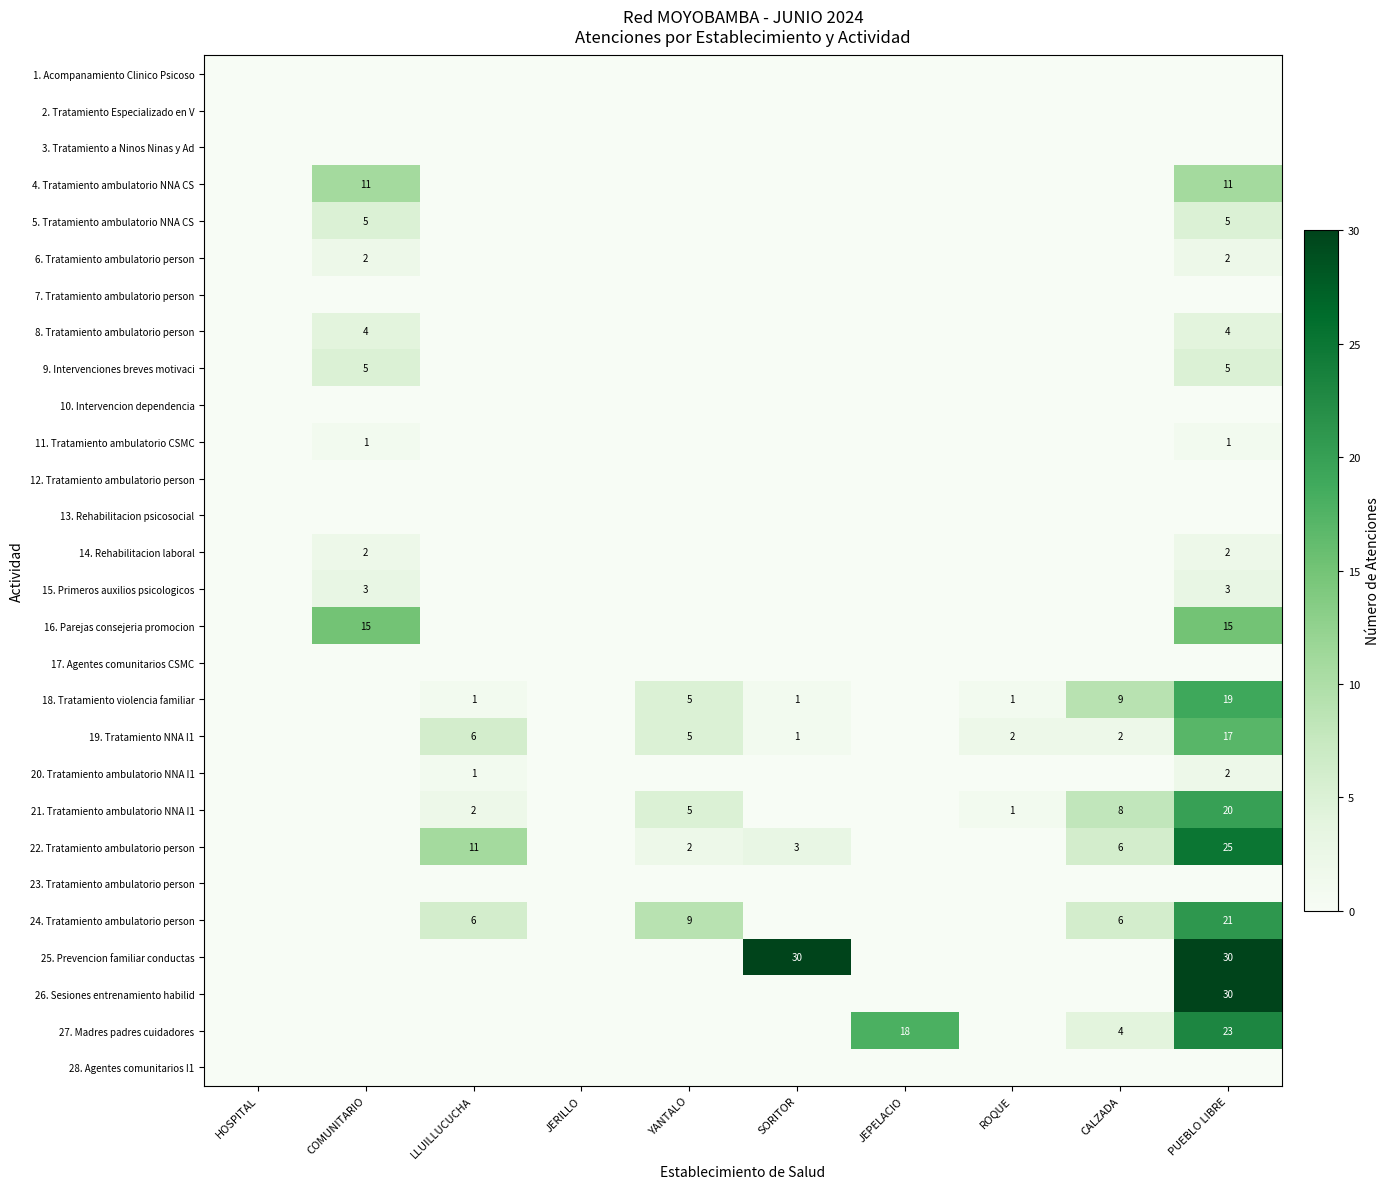

At how many categories does at least one series exceed 11?

4